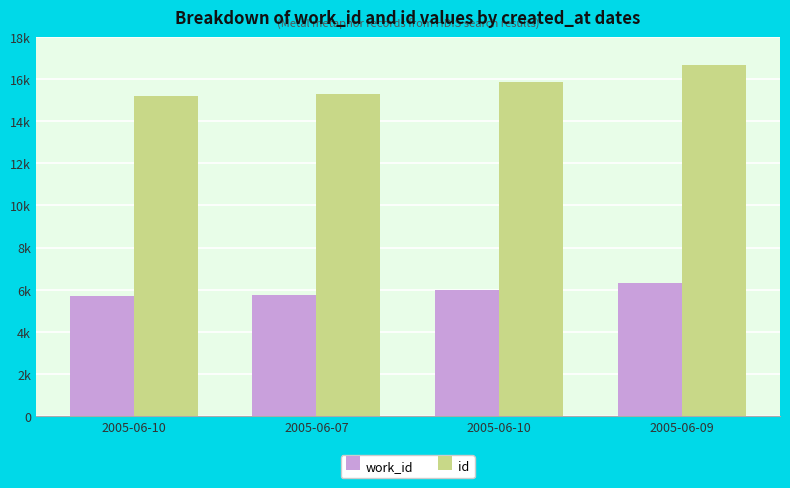

What is the difference between the maximum and minimum values in the id series?

1488